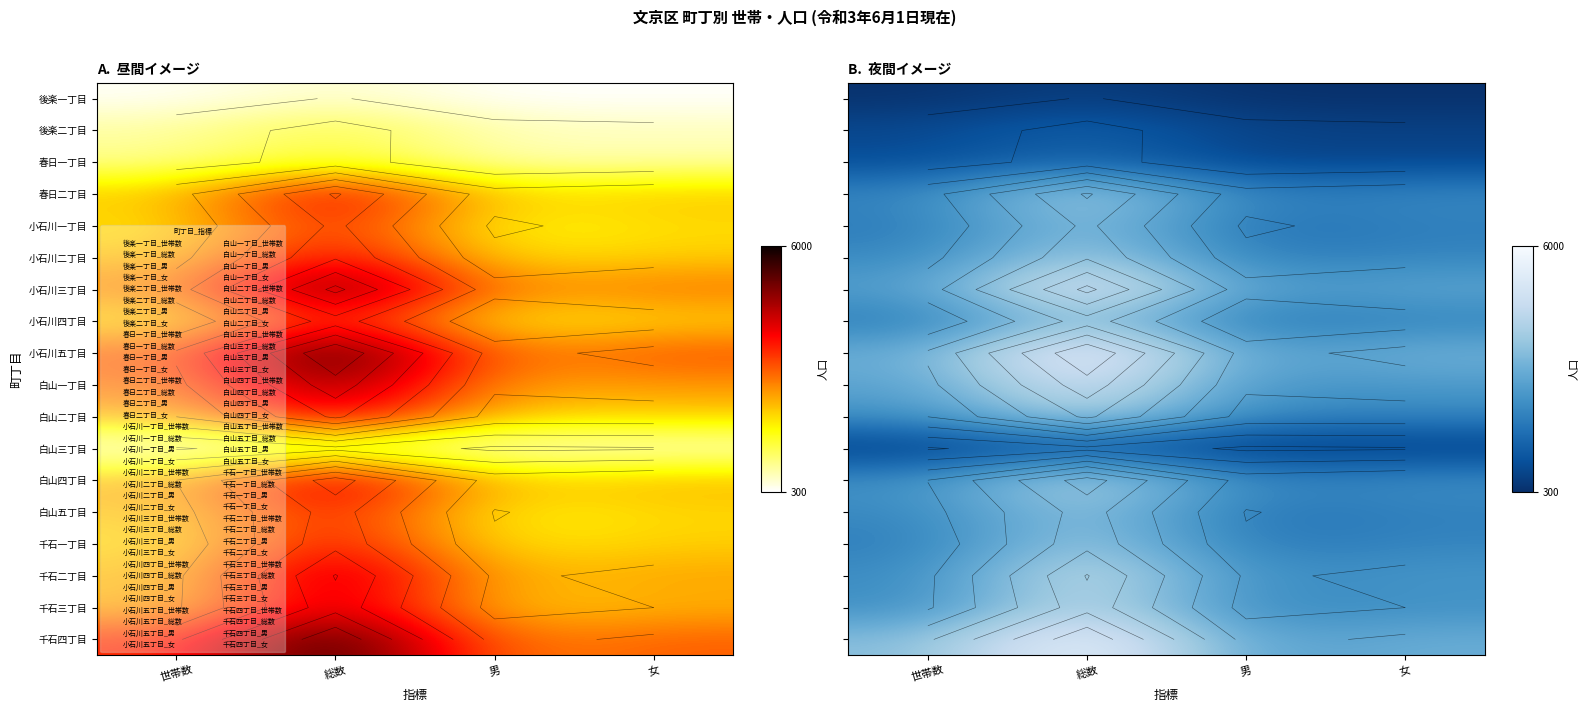

What is the total value across all series at 男?

32884